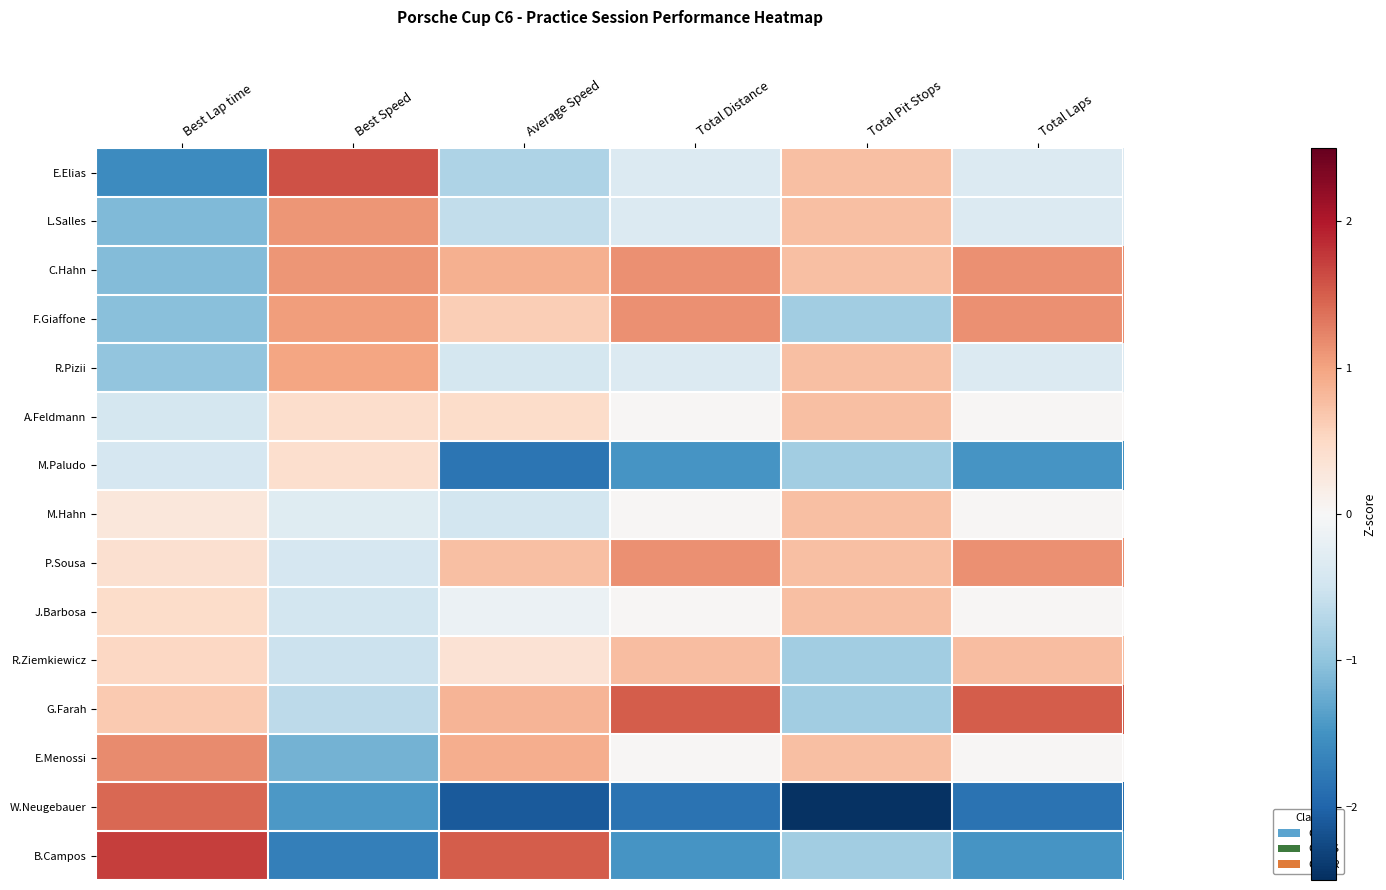

List the series in order of their peak value, lowest first.

M.Paludo, A.Feldmann, M.Hahn, J.Barbosa, R.Ziemkiewicz, R.Pizii, L.Salles, C.Hahn, F.Giaffone, P.Sousa, E.Menossi, W.Neugebauer, G.Farah, E.Elias, B.Campos